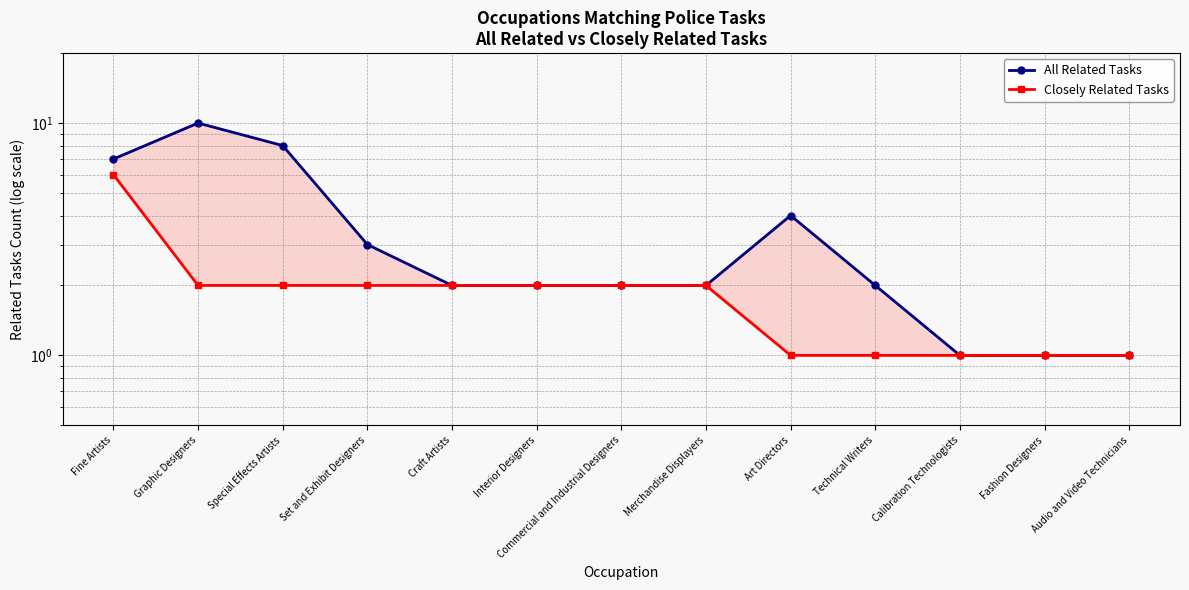

What is the difference between the maximum and minimum values in the All Related Tasks series?

9